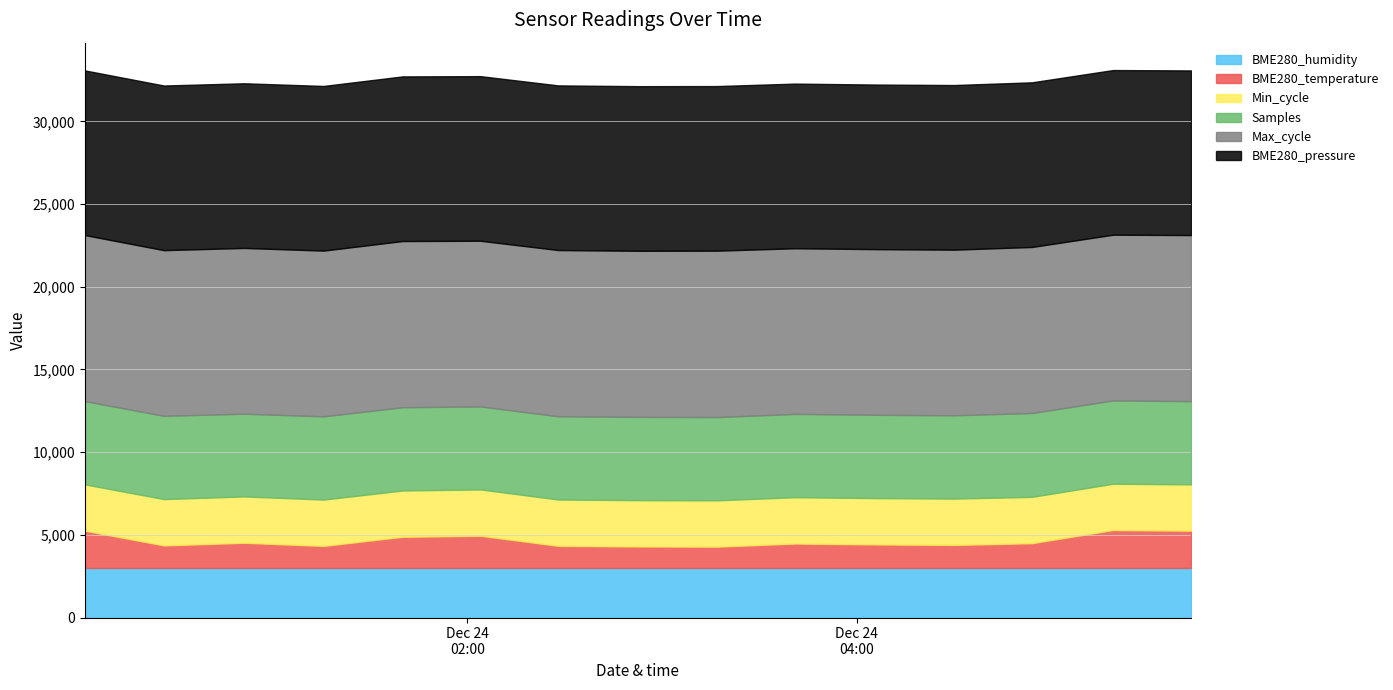

Which series changed the most between 2022/12/24 04:30:00 and 2022/12/24 04:54:00?

Samples